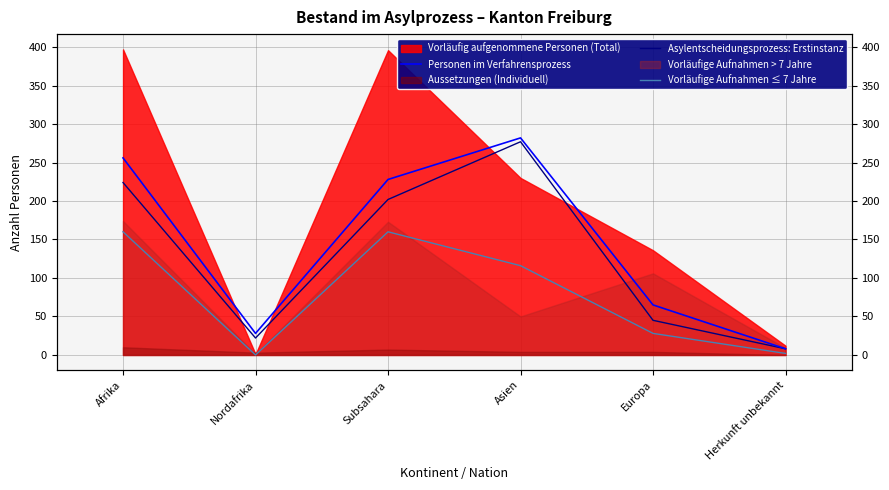

At which label does Asylentscheidungsprozess: Erstinstanz reach its peak?

Asien